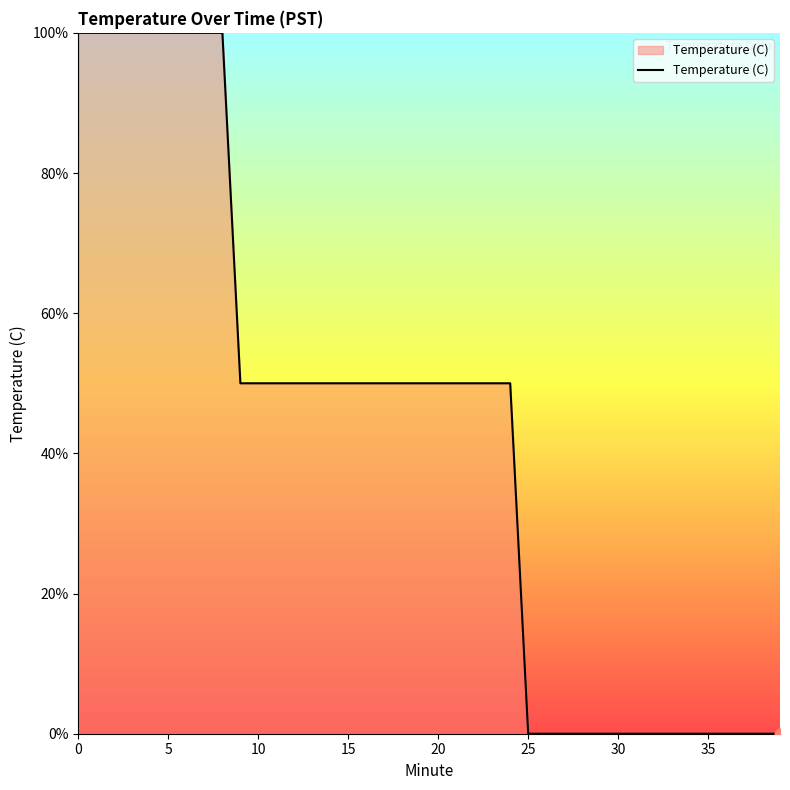

What is the maximum value shown in the chart?

100